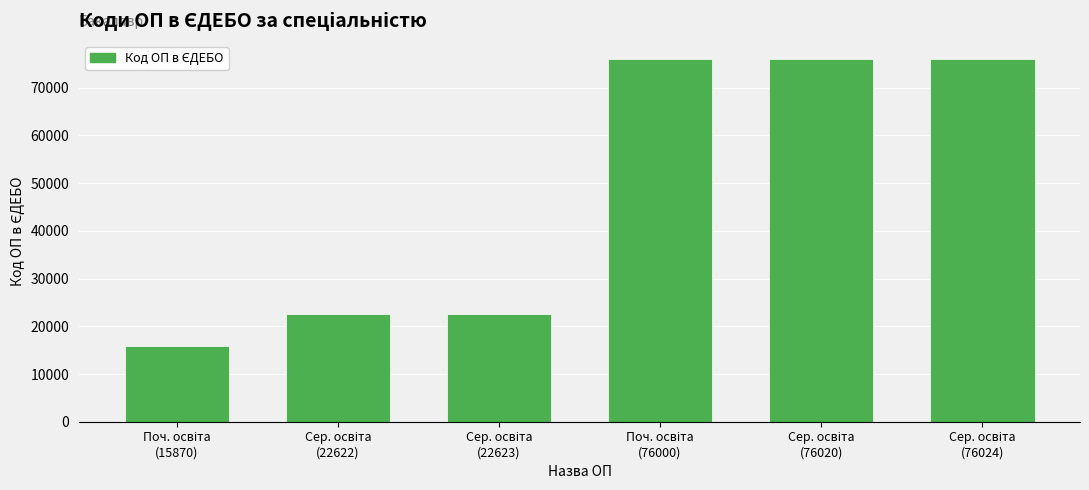

What is the average value?

48193